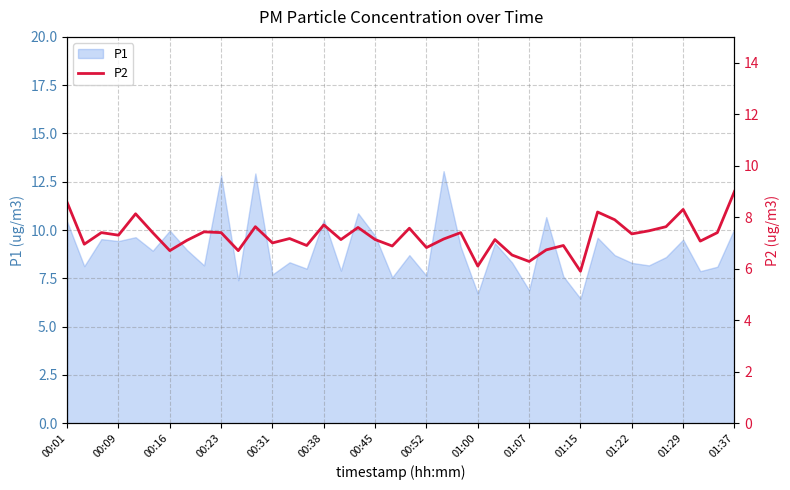

What is the lowest value of the P1 series?

6.5